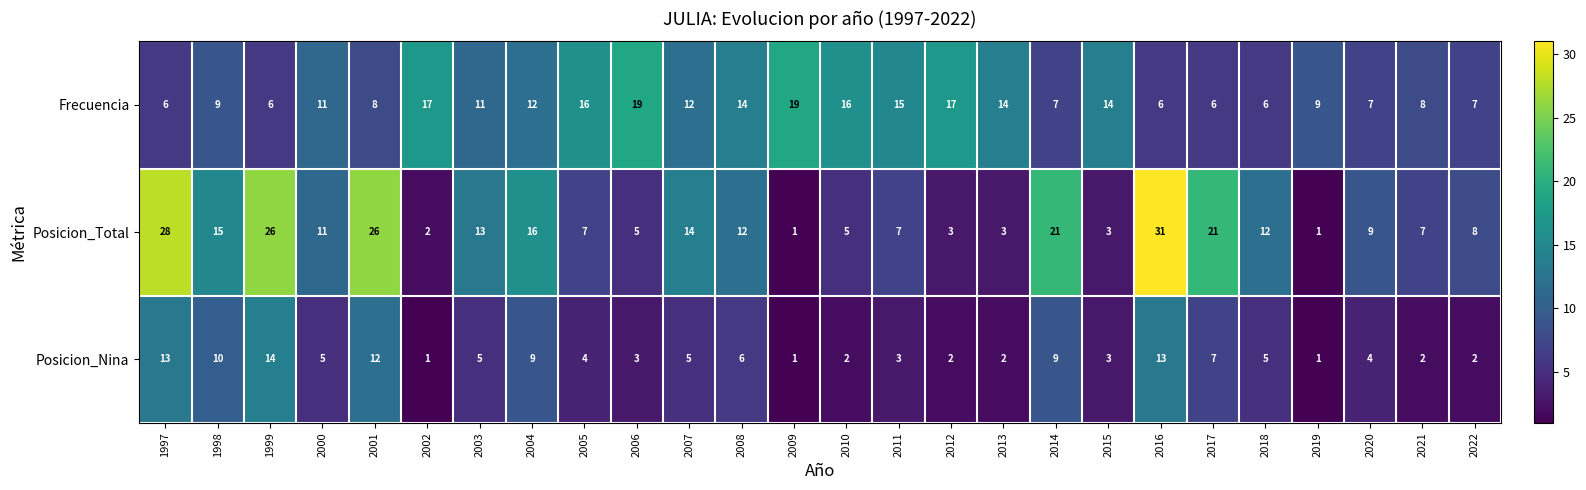

True or false: Posicion_Nina has a value of 13 at 1997.

True